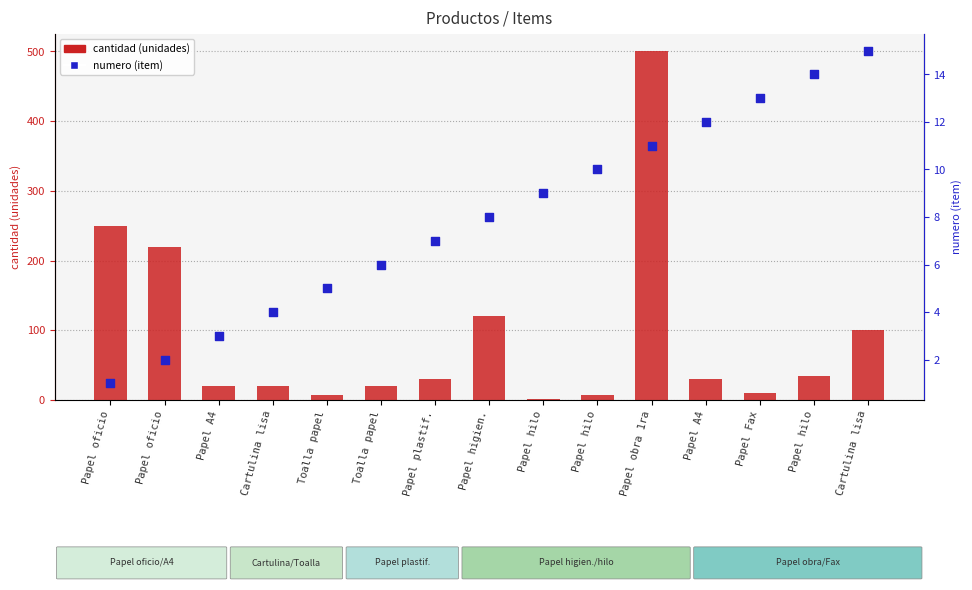

What are all the series names shown in the legend?

cantidad (unidades), numero (item)